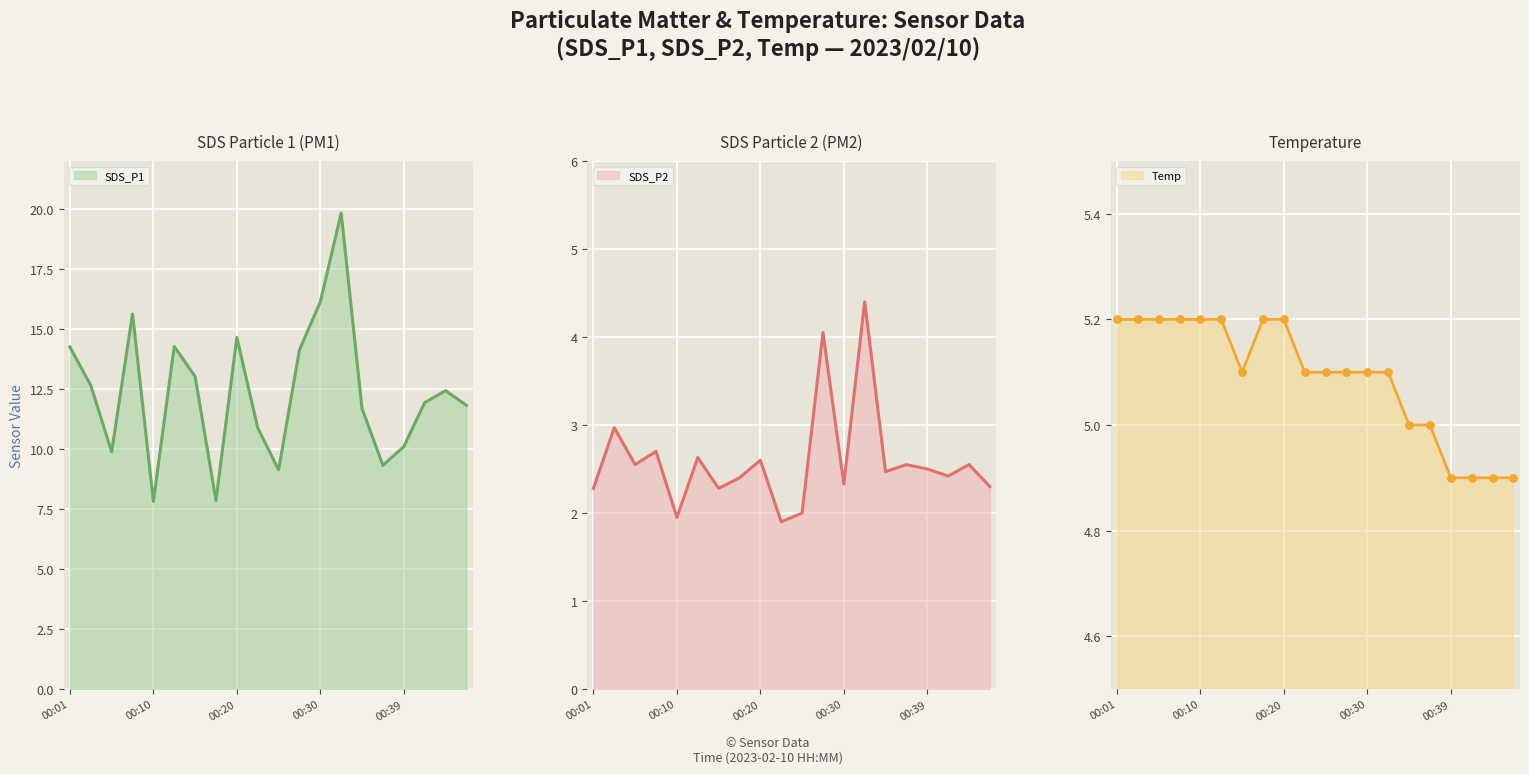

Which series has the largest total across all categories?

SDS_P1